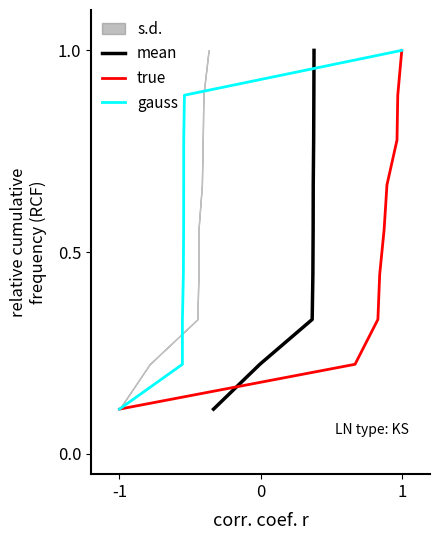

True or false: gauss has a value of 1.5 at 1.

False